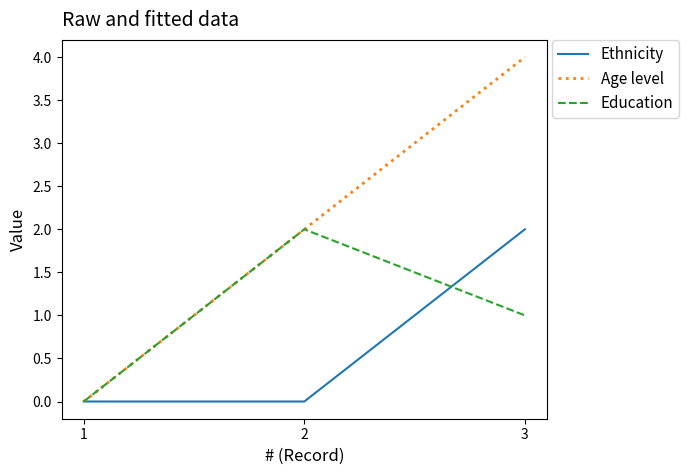

What is the total value across all series at 2?

4